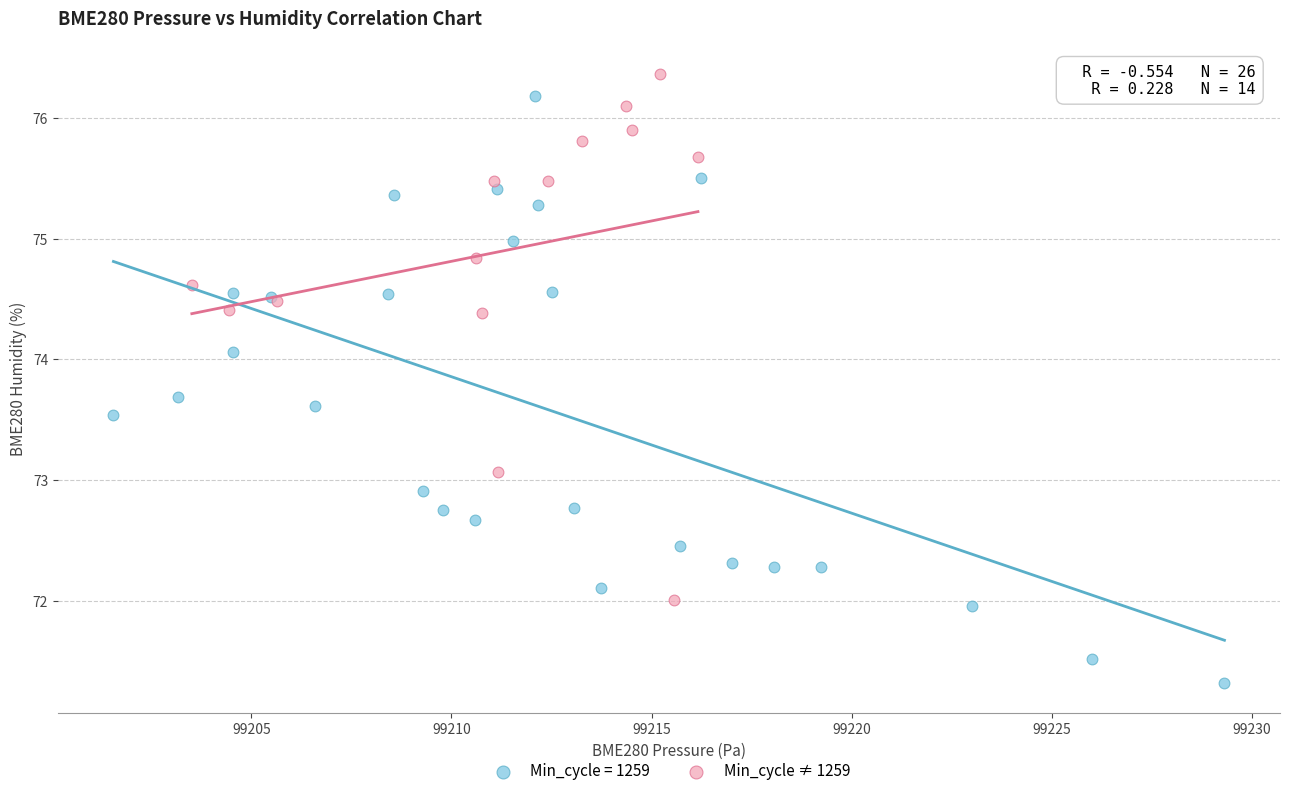

Which series reaches the minimum Y coordinate?

Min_cycle = 1259